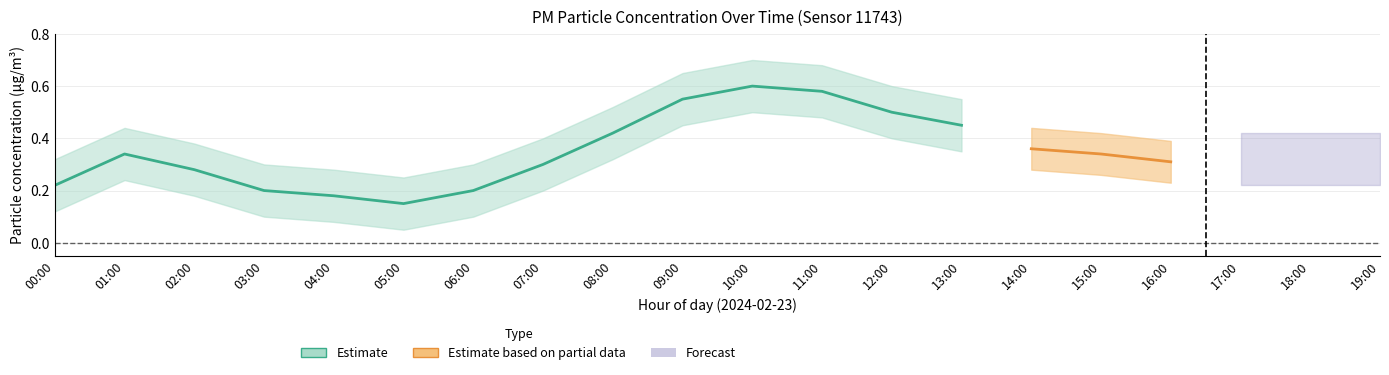

Is this an area chart (filled region under the line)?

No